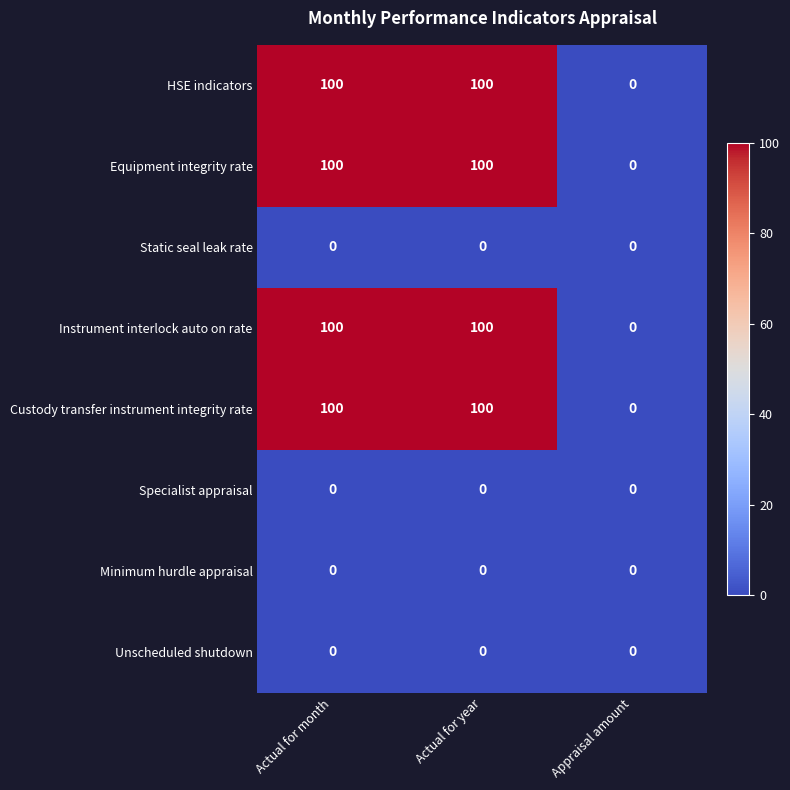

Is the value of HSE indicators at Actual for year greater than the value of Static seal leak rate at Appraisal amount?

Yes